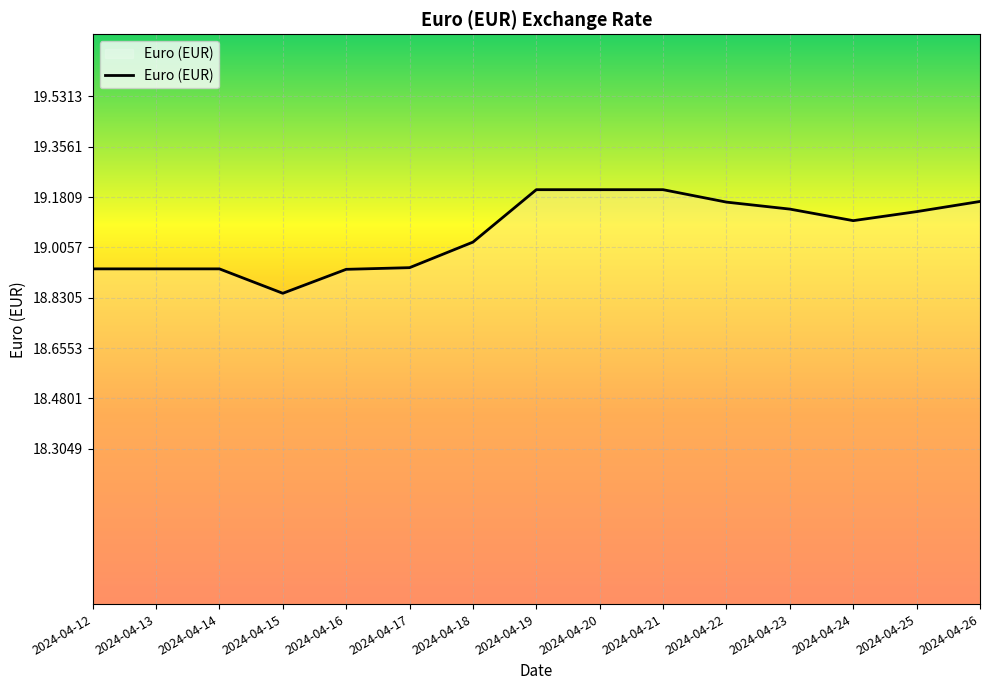

Is this an area chart (filled region under the line)?

No